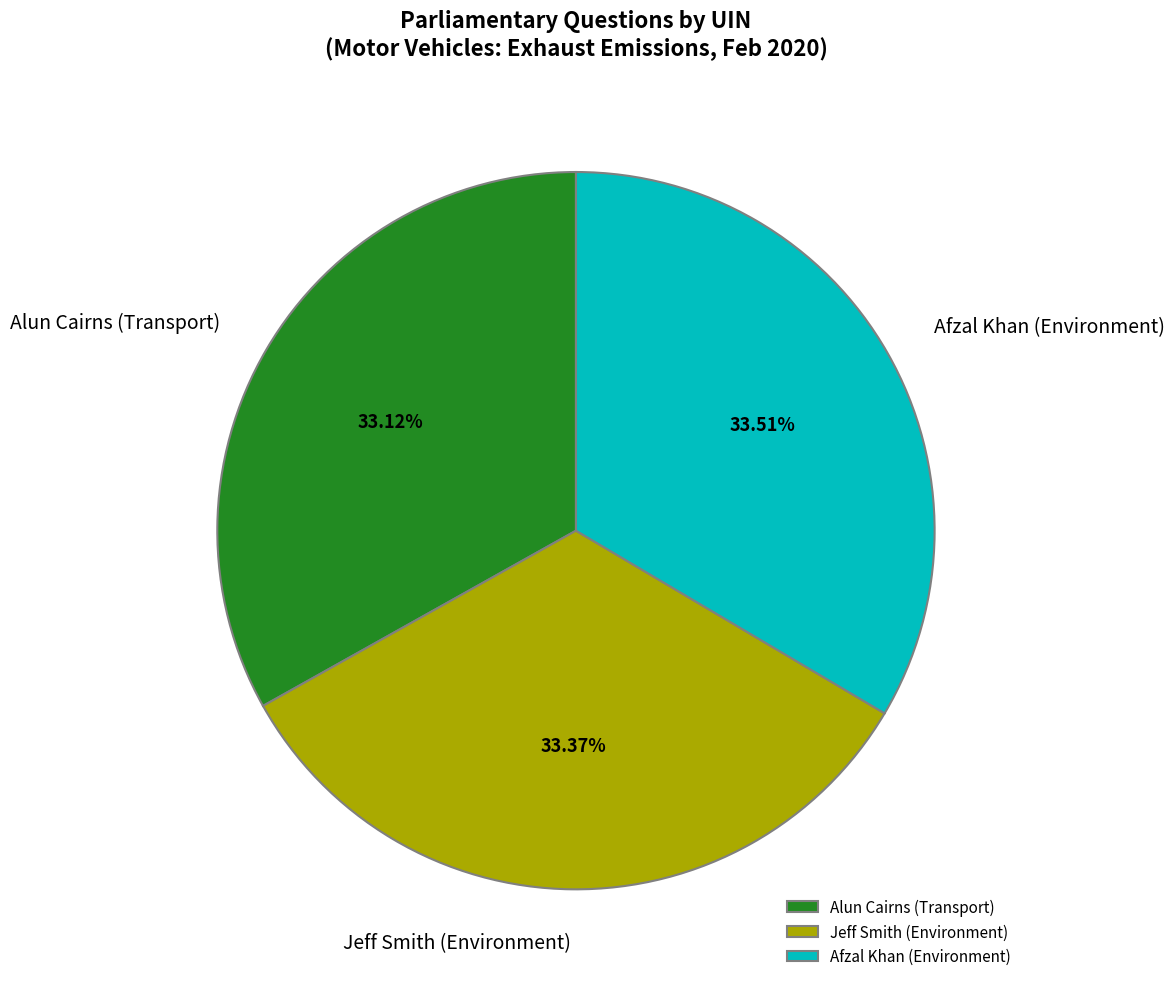

To the nearest percent, what is the average slice percentage?

33%